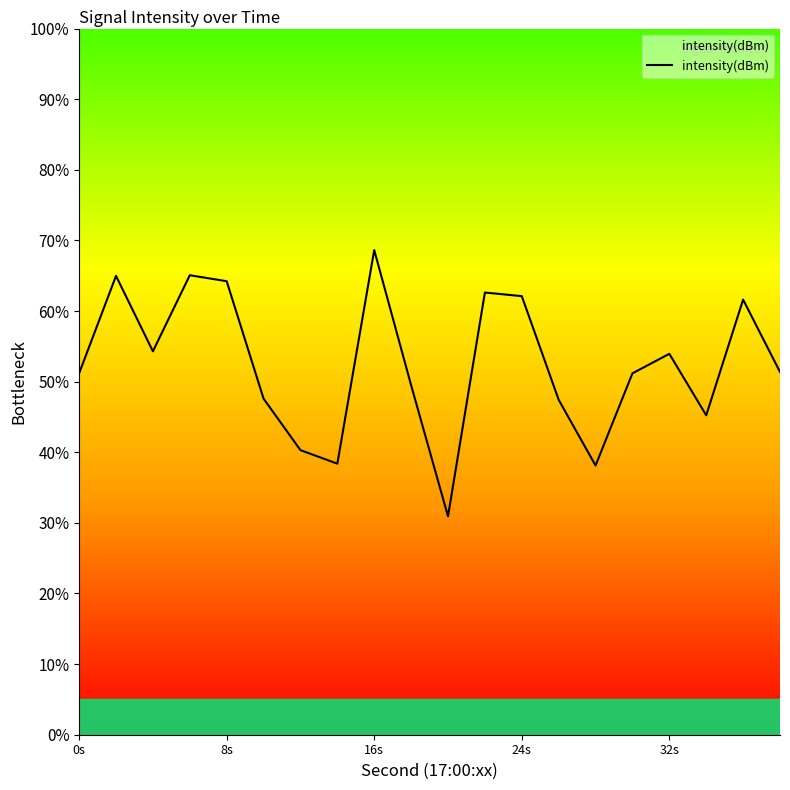

What is the maximum value shown in the chart?

68.6